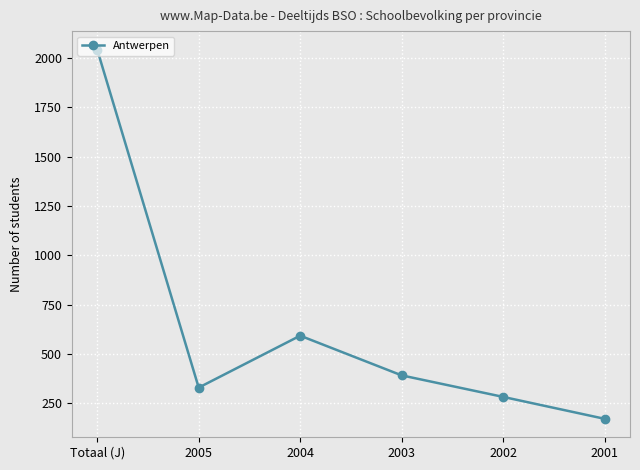

What is the approximate value at 2002, to the nearest 10?

280